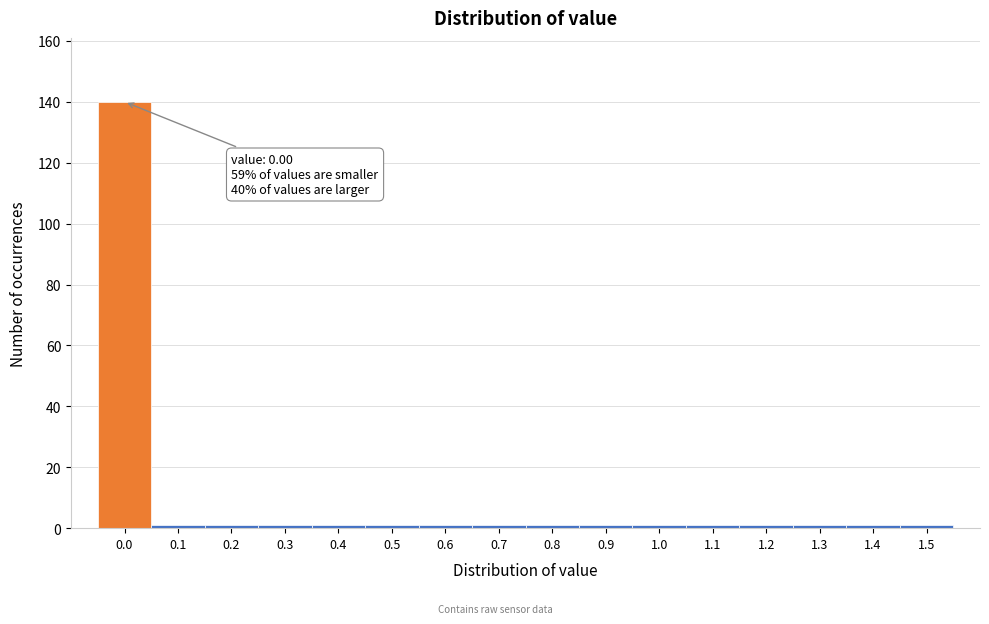

Reading left to right, list all the values displayed in this chart.

0.0=140	0.1=1	0.2=1	0.3=1	0.4=1	0.5=1	0.6=1	0.7=1	0.8=1	0.9=1	1.0=1	1.1=1	1.2=1	1.3=1	1.4=1	1.5=1